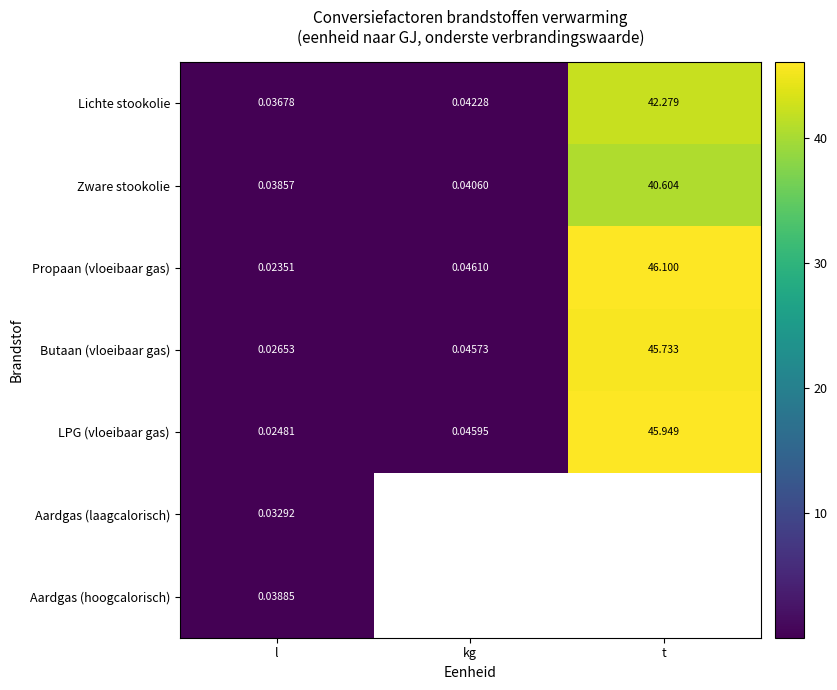

Is it true that Lichte stookolie equals 23.5 at t?

False